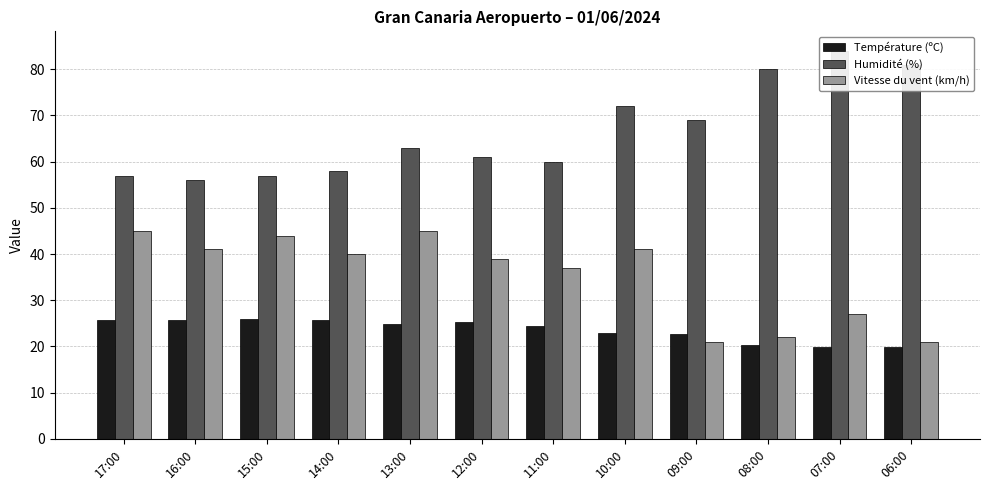

Which series has the largest total across all categories?

Humidité (%)